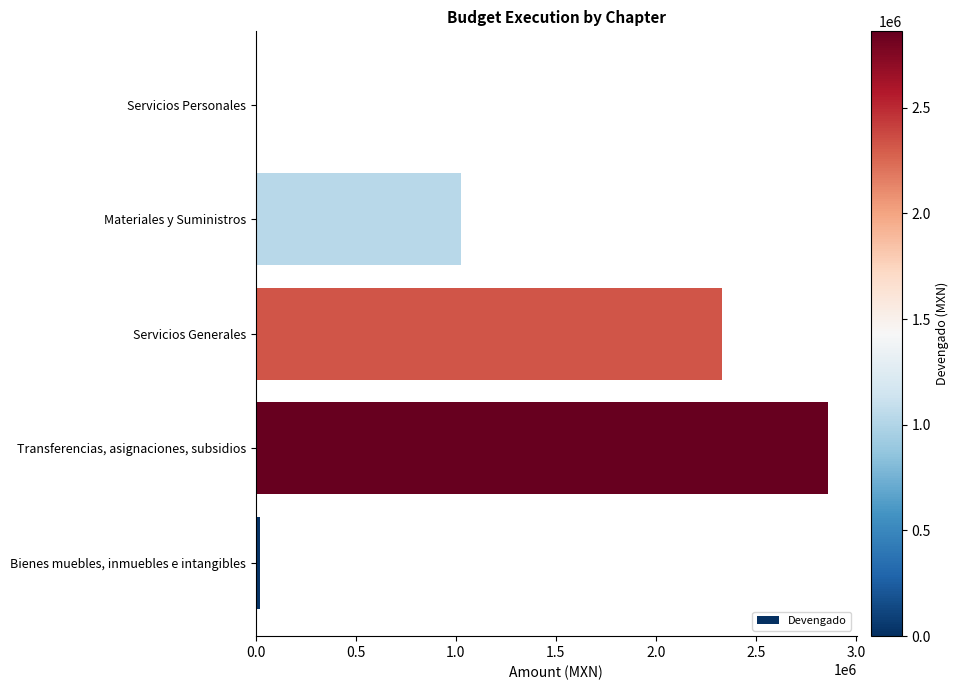

What is the sum of all values?

6244607